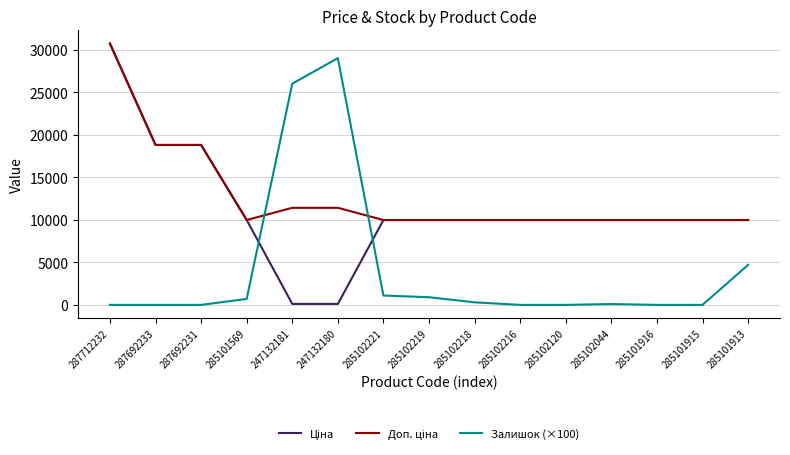

What is the total value across all series at 285101916?

19950.0